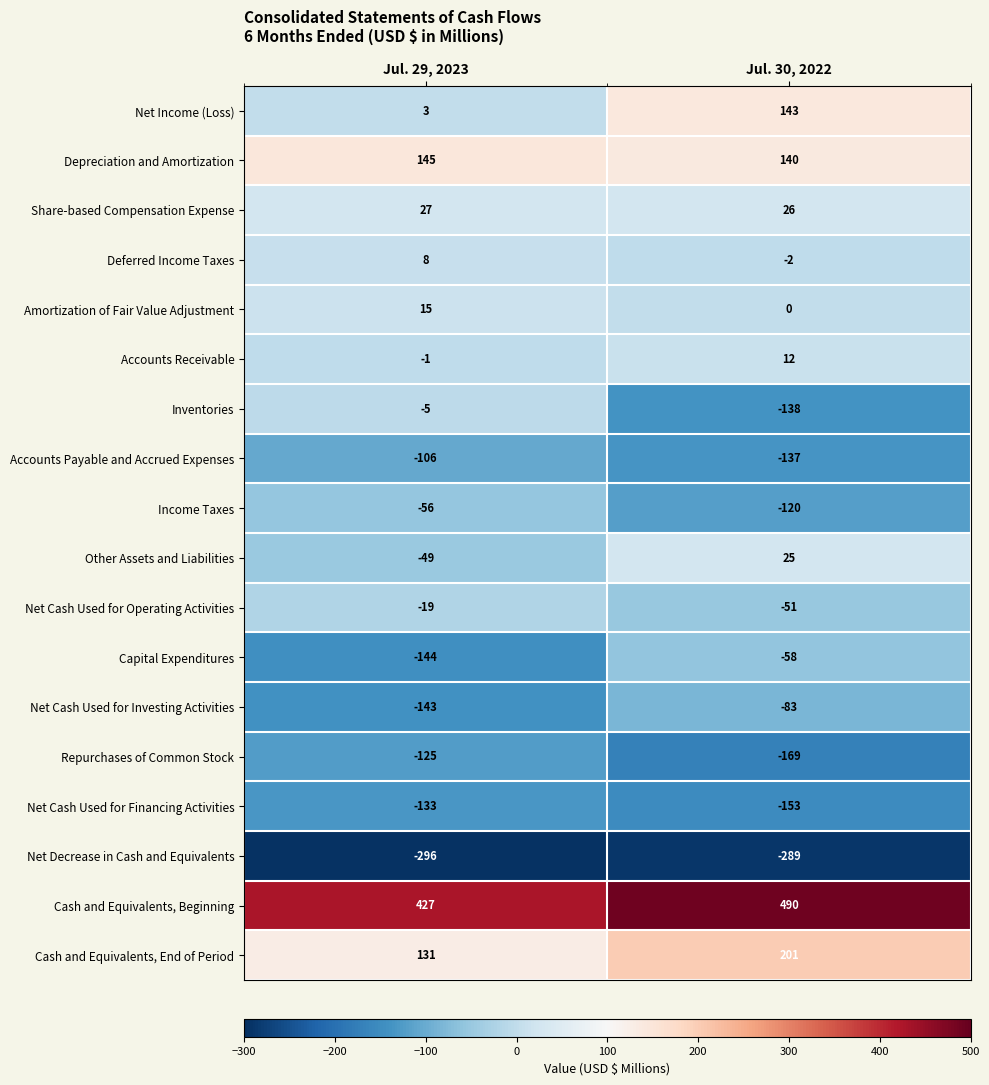

Which category has the lowest value across all series?

Jul. 29, 2023